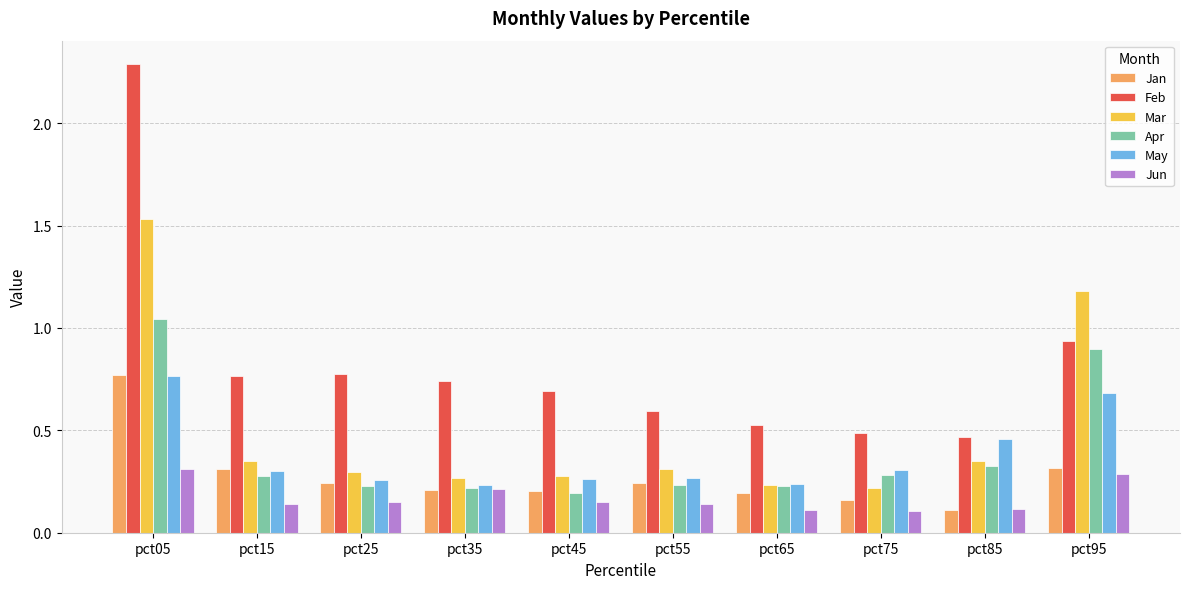

The value of Feb at pct05 is 3.9. True or false?

False